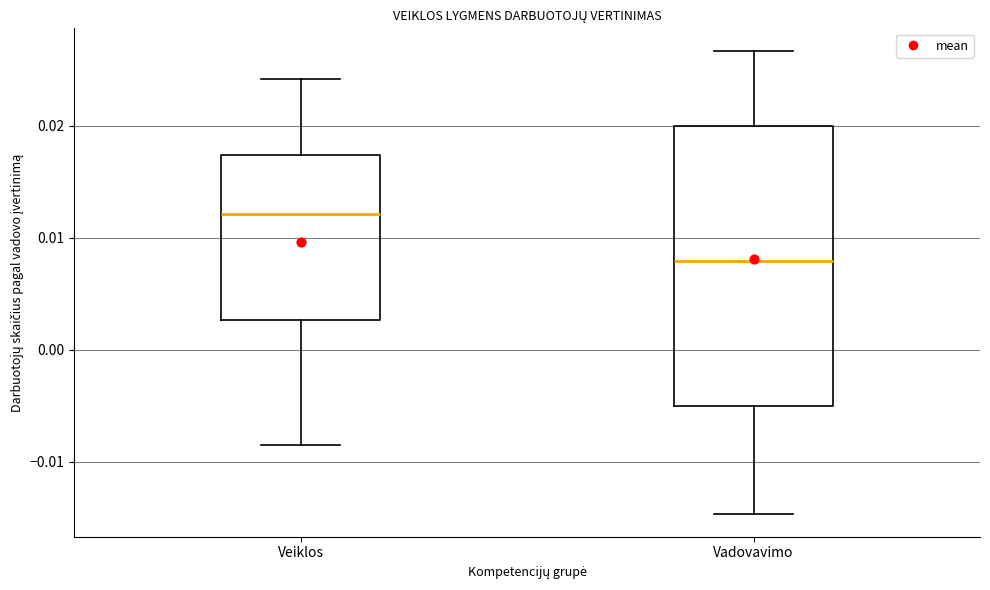

Reading left to right, read every box against the y-axis: the position of its median line, the range the box covers, and the ends of its whiskers. The values are not printed on the chart, so give them approximately, as read against the axis.

Veiklos: median 0.012, box 0.003 to 0.017, whiskers -0.008 to 0.024
Vadovavimo: median 0.008, box -0.005 to 0.020, whiskers -0.015 to 0.027